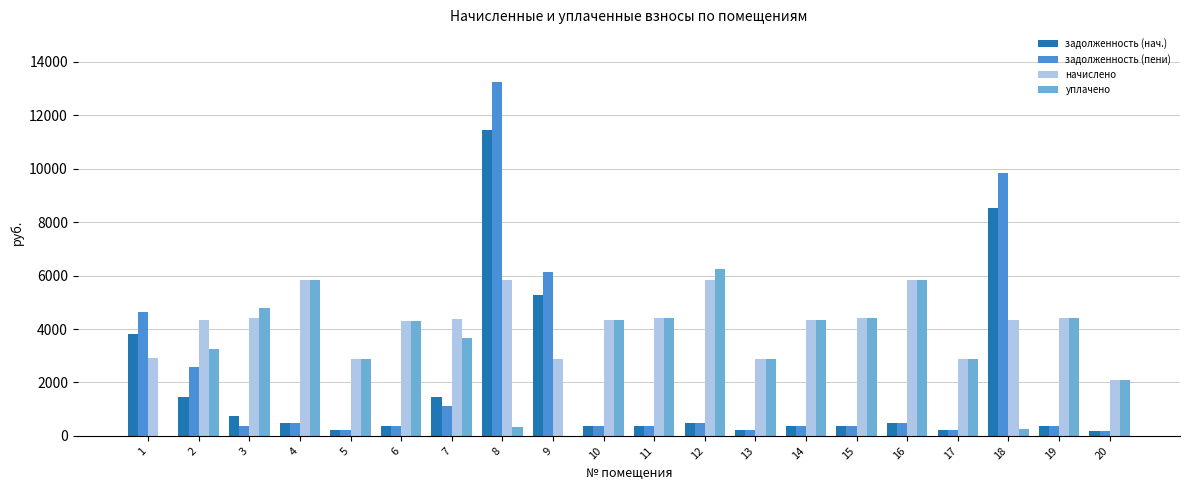

What is the maximum value for задолженность (пени)?

13234.1